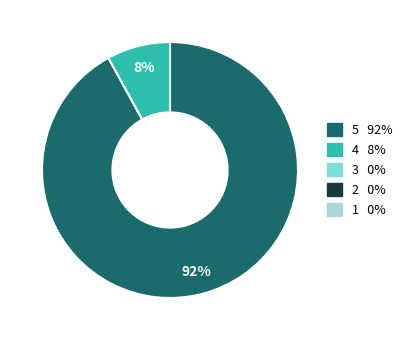

Count the number of slices in the pie.

2